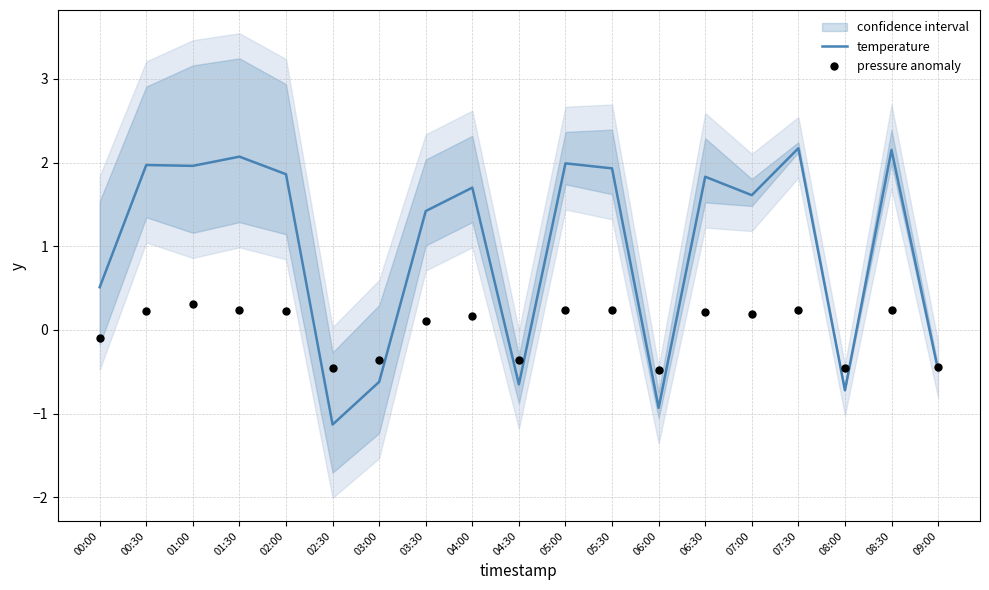

What is the total value across all series at 08:30?

2.4